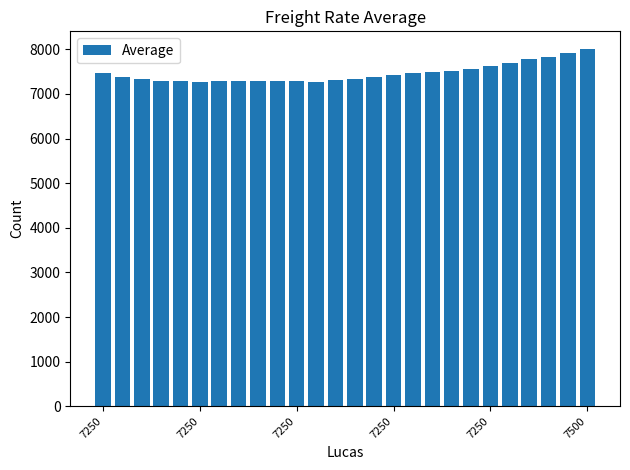

What is the value of the 5th bar from the left?

7289